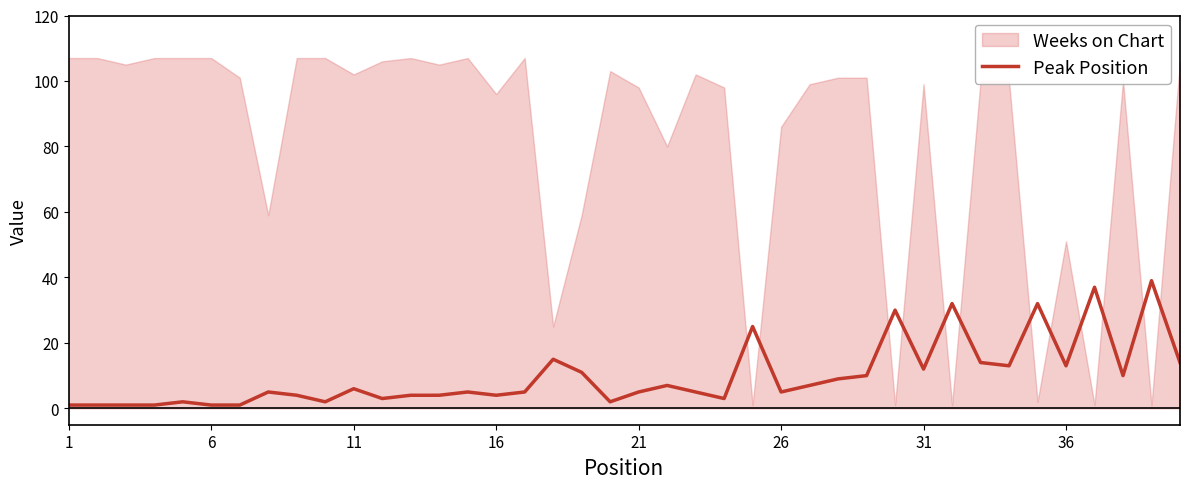

The value of Peak Position at 16 is 4. True or false?

True